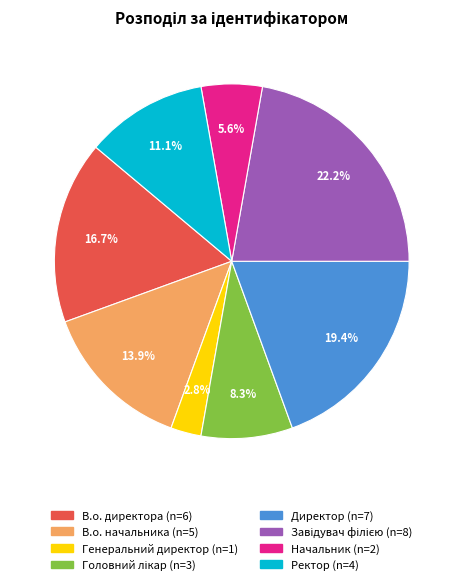

How many slices are in this pie chart?

8